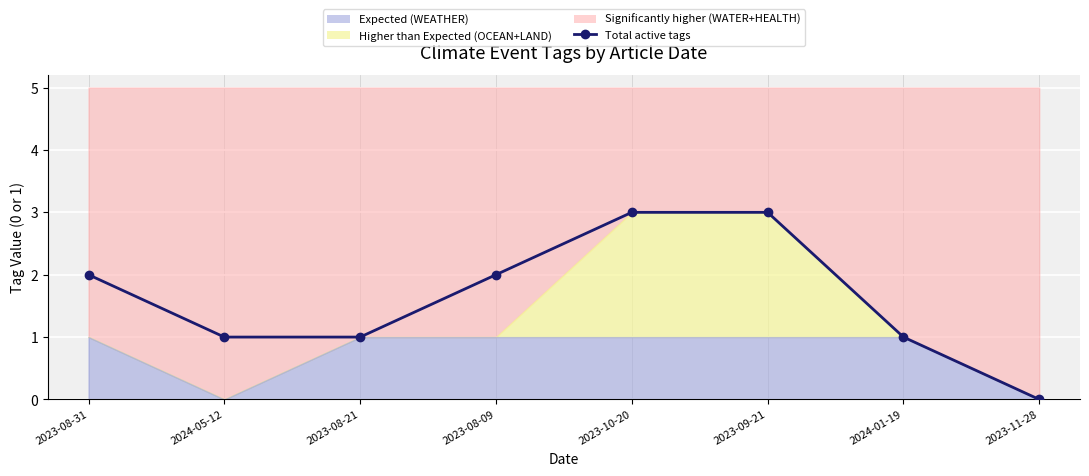

Is it true that the value at 2023-08-21 is 0?

False